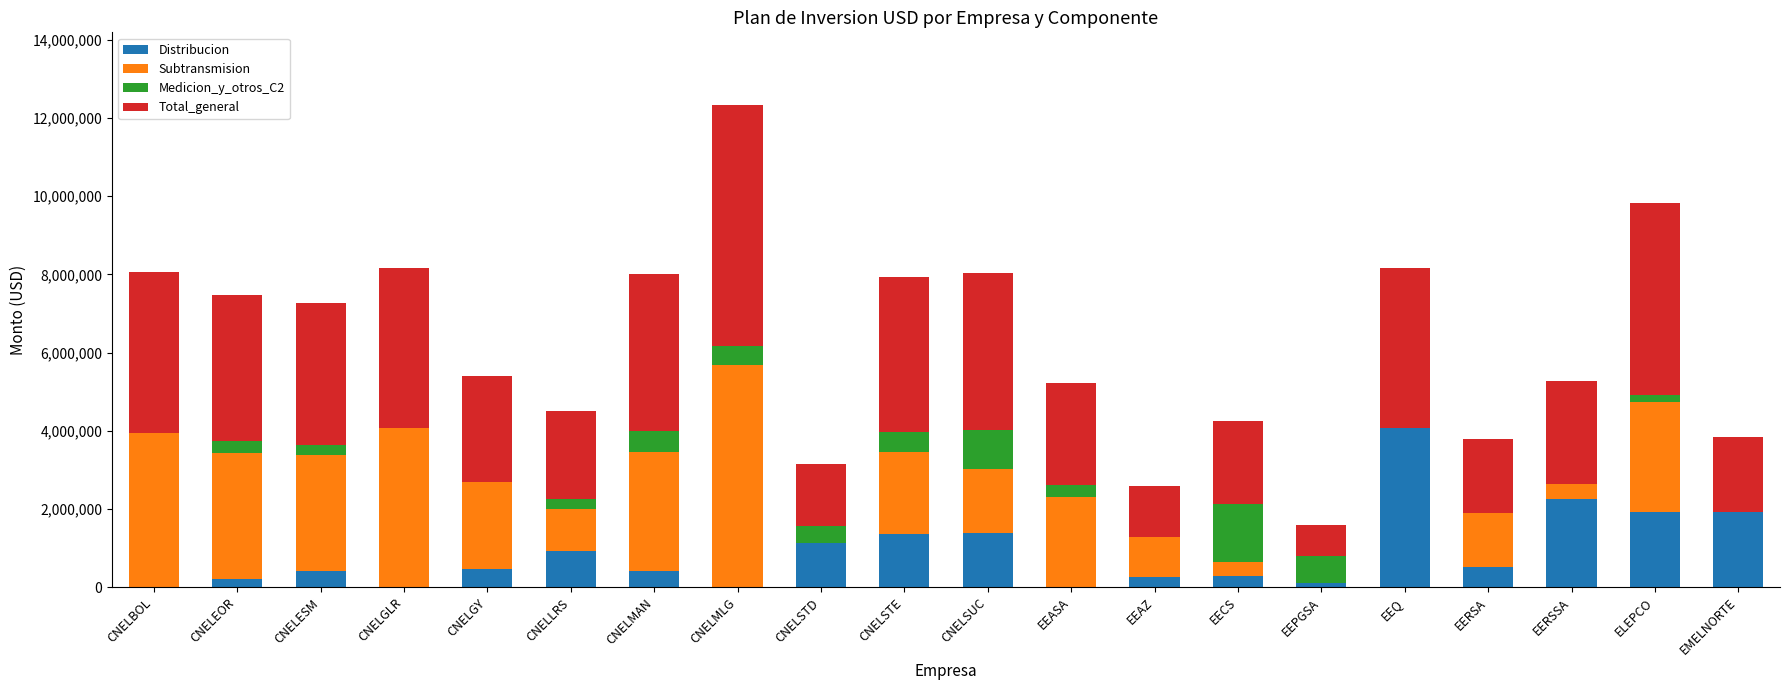

What is the maximum value for Distribucion?

4079306.3